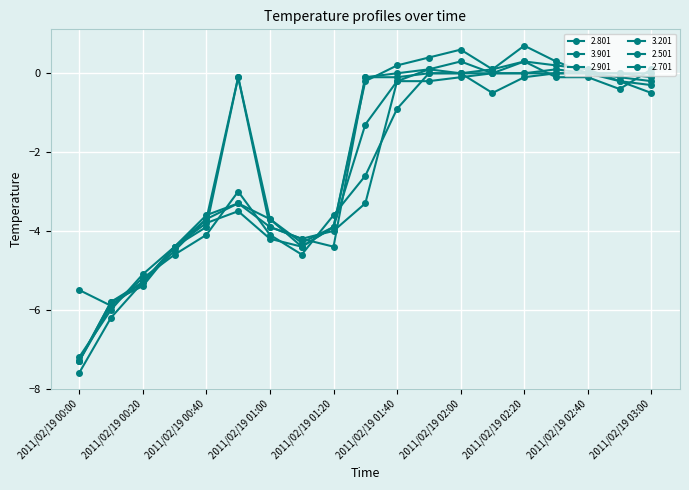

At which category does 3.201 reach its first local valley?

2011/02/19 01:10